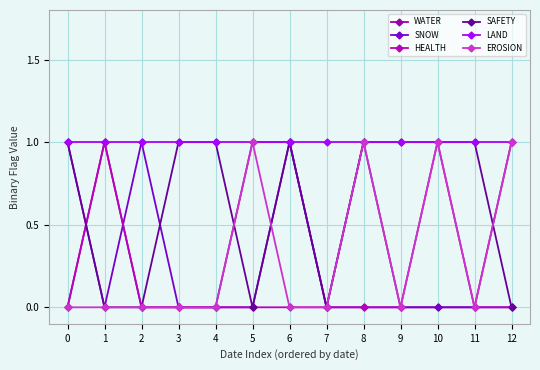

What is the average value of the LAND series?

1